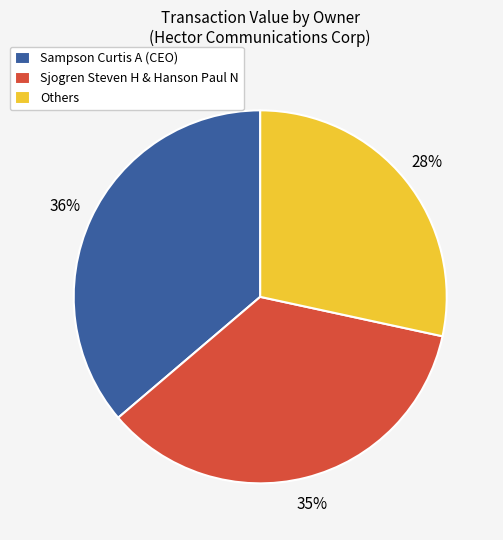

Is there a majority slice in this chart?

No